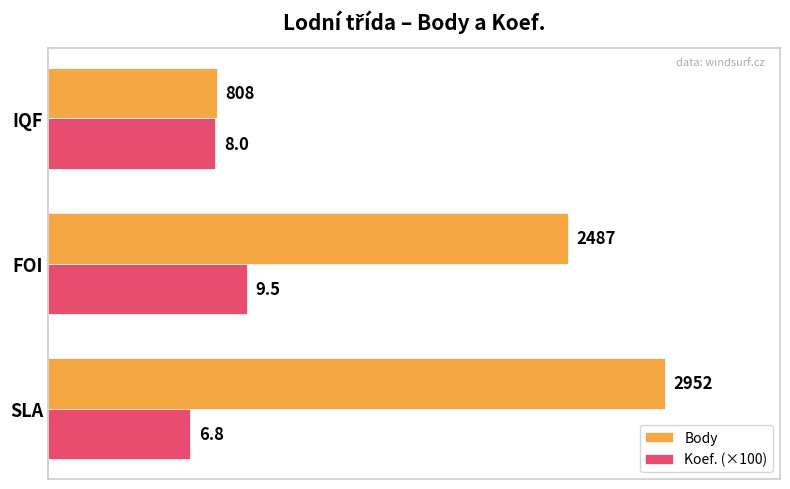

What is the difference between the highest and lowest values at IQF?

8